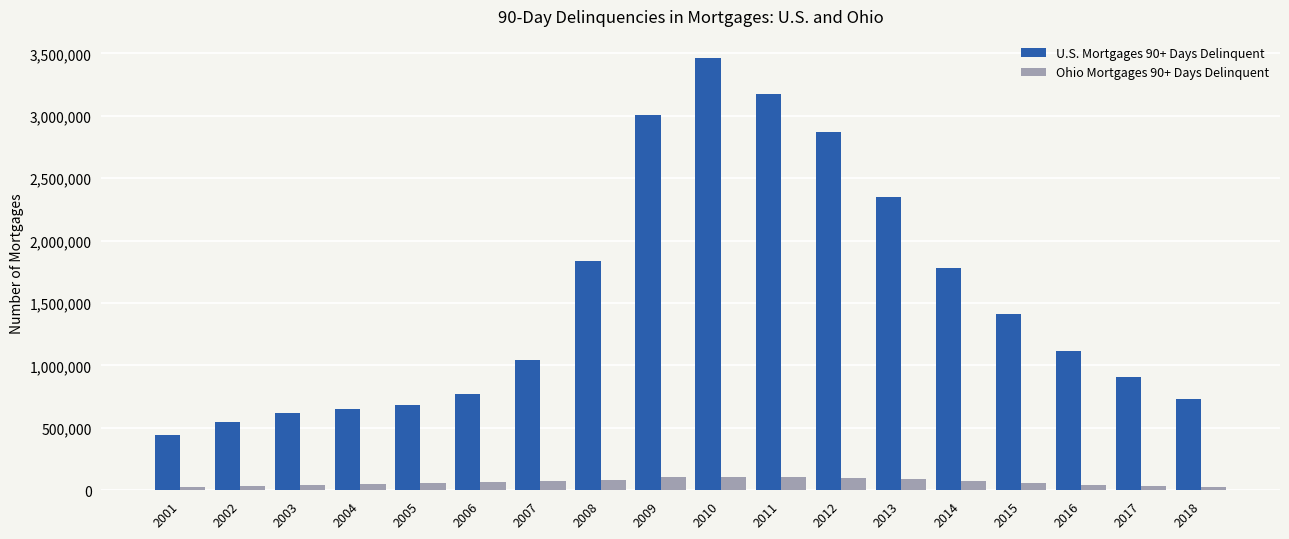

Rank the series by their average value, from lowest to highest.

Ohio Mortgages 90+ Days Delinquent, U.S. Mortgages 90+ Days Delinquent